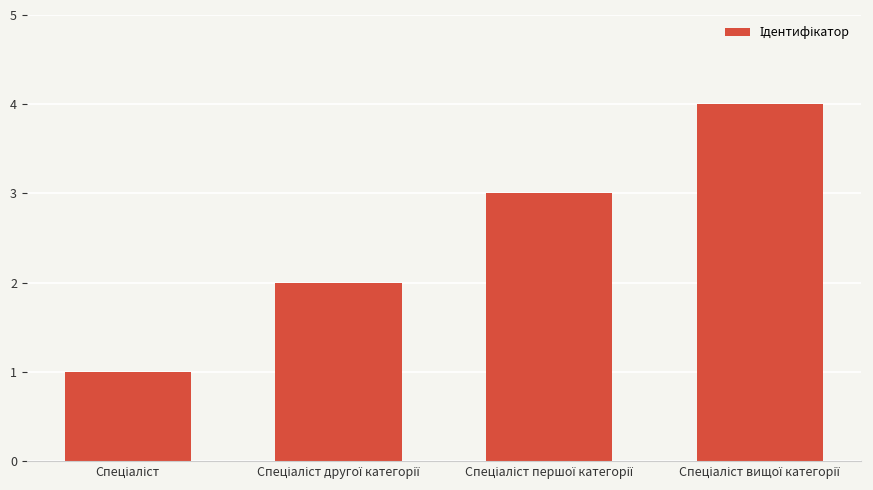

What is the difference between the maximum and minimum values?

3